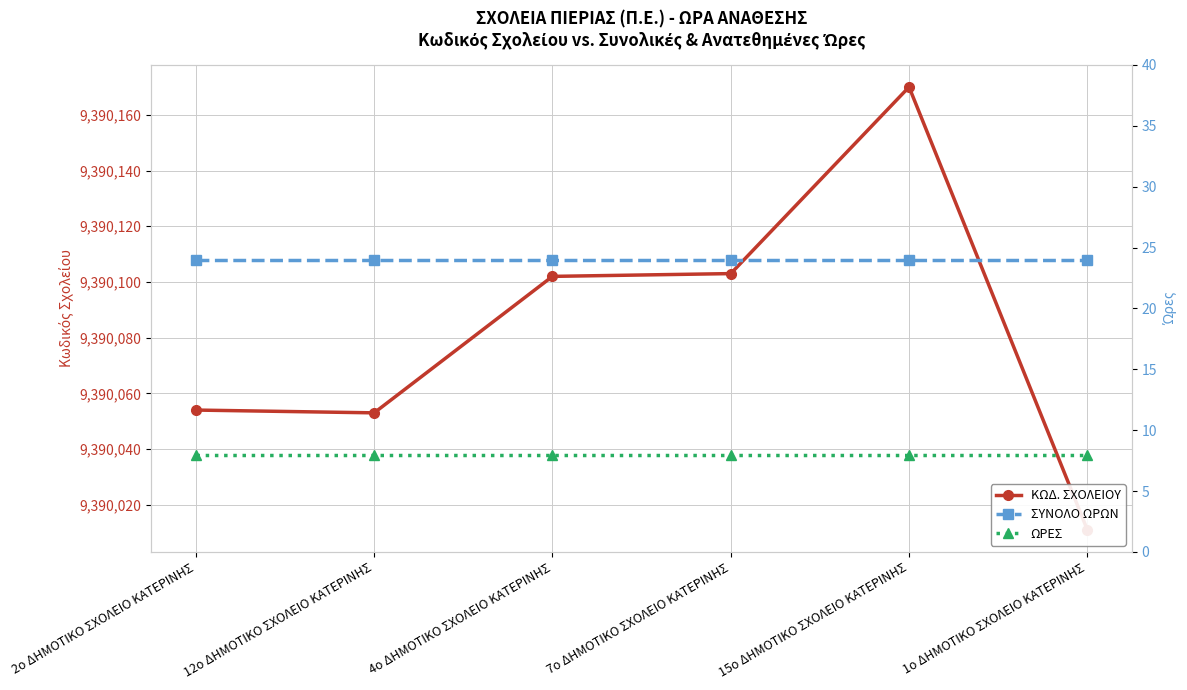

The value of ΣΥΝΟΛΟ ΩΡΩΝ at 1ο ΔΗΜΟΤΙΚΟ ΣΧΟΛΕΙΟ ΚΑΤΕΡΙΝΗΣ is 39. True or false?

False